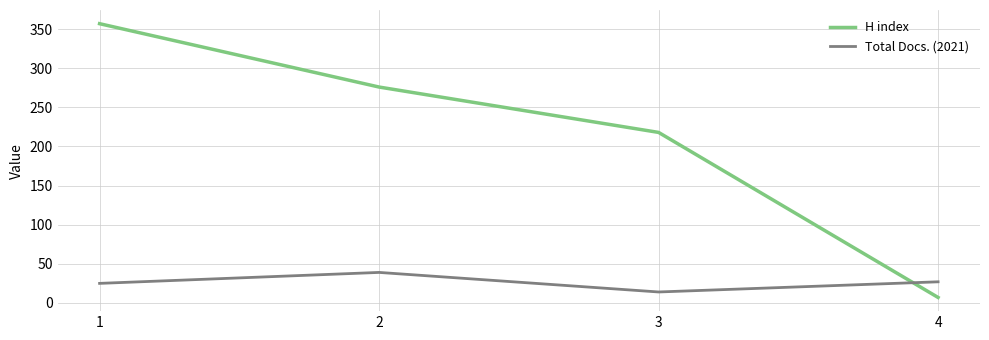

What is the greatest value displayed?

357